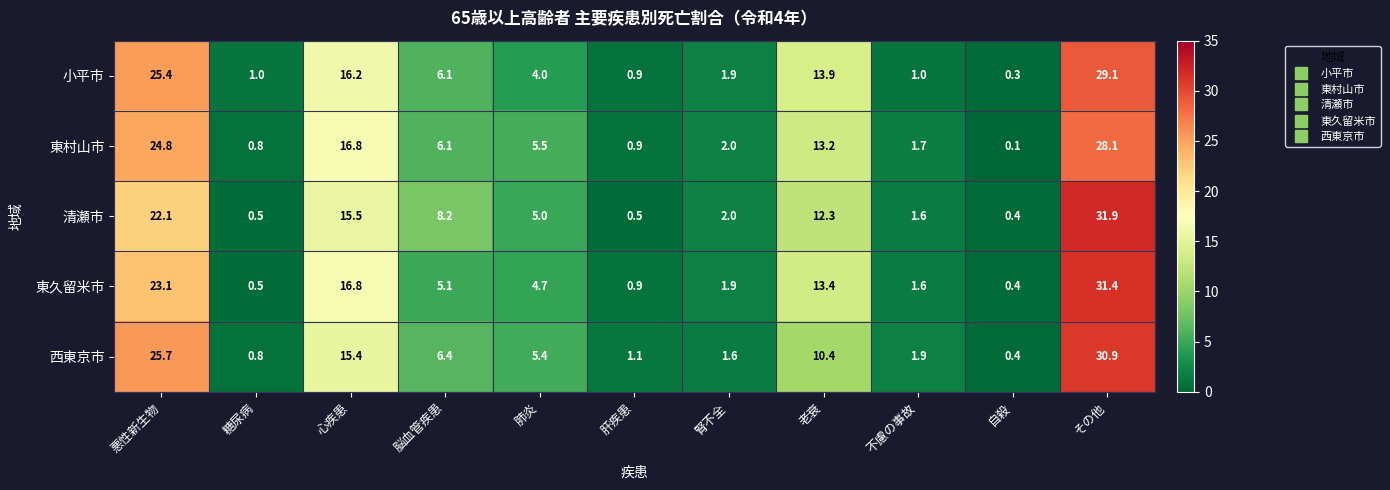

The 西東京市 series shows 9.3 at 心疾患. True or false?

False